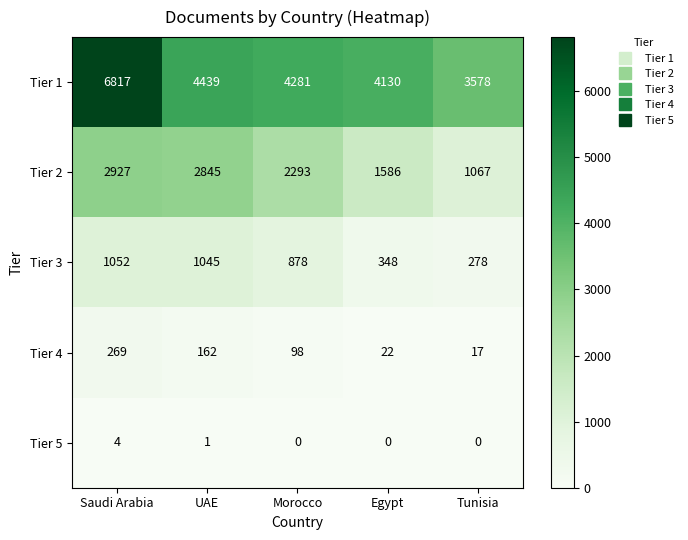

Which series has the largest total across all categories?

Tier 1